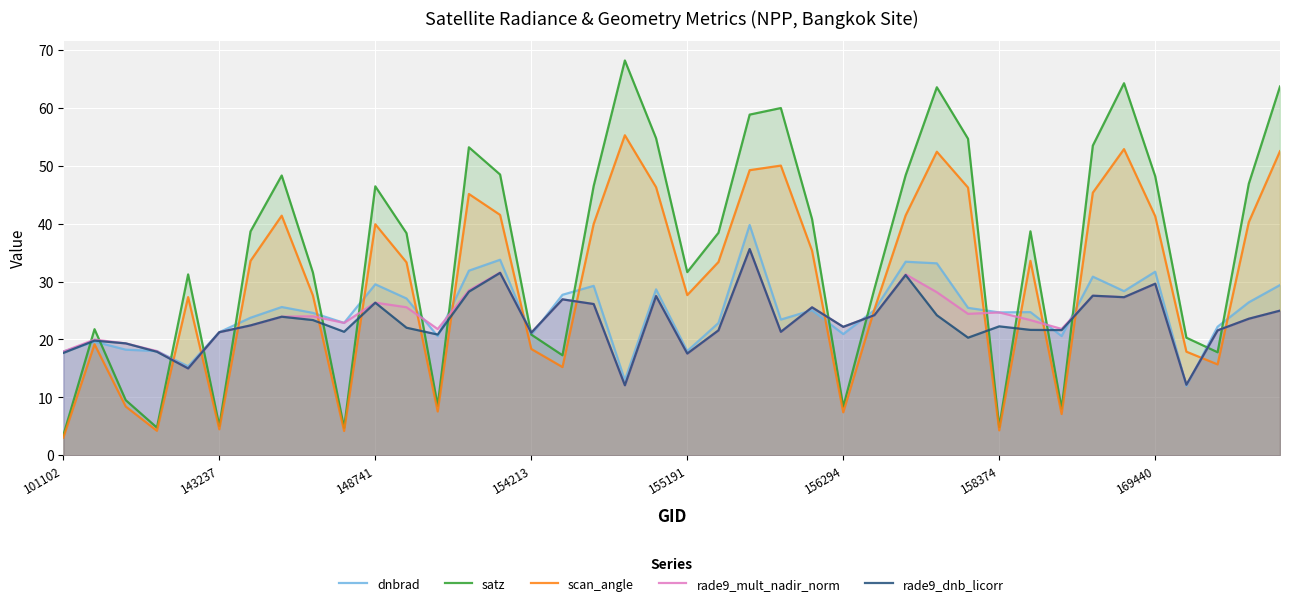

The rade9_mult_nadir_norm series shows 32.8 at 31. True or false?

False